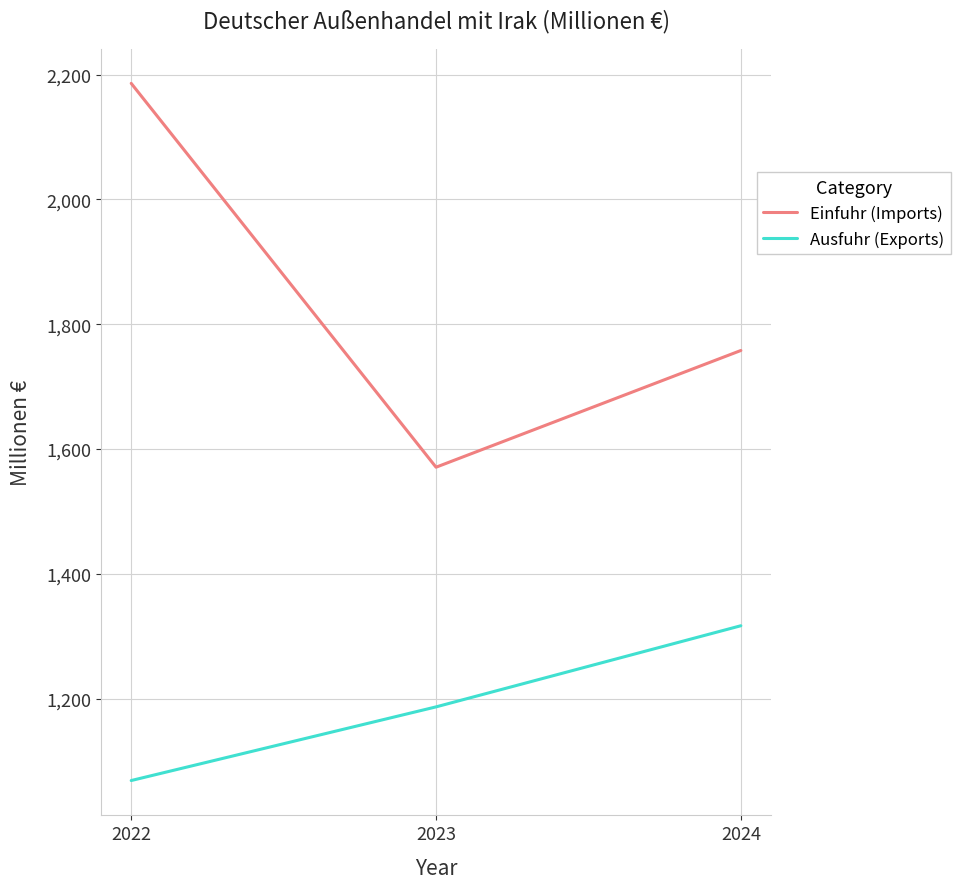

Where is Einfuhr (Imports) nearest to the value 1878?

2024